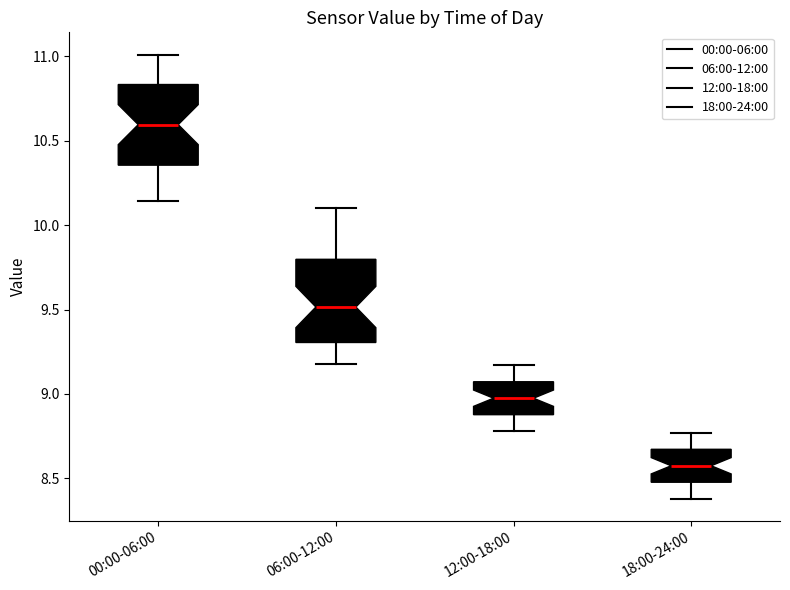

Reading left to right, transcribe this box plot: for each box, give where its median line is, the range the box spans, and where its two whiskers end, as read against the y-axis. The values are not printed on the chart, so give them approximately, as read against the axis.

00:00-06:00: median 10.60, box 10.35 to 10.85, whiskers 10.15 to 11.00
06:00-12:00: median 9.50, box 9.30 to 9.80, whiskers 9.20 to 10.10
12:00-18:00: median 9.00, box 8.90 to 9.05, whiskers 8.80 to 9.15
18:00-24:00: median 8.60, box 8.50 to 8.65, whiskers 8.40 to 8.75